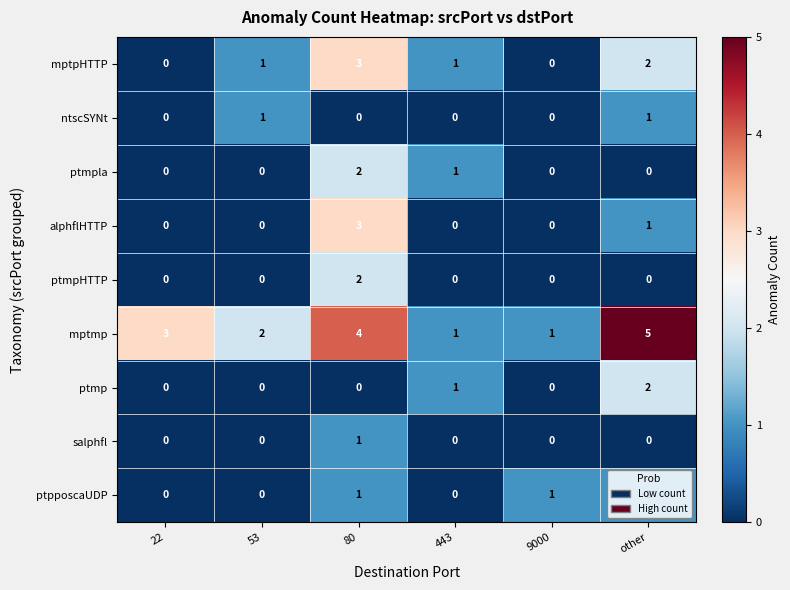

Which series has the largest range (max minus min)?

mptmp